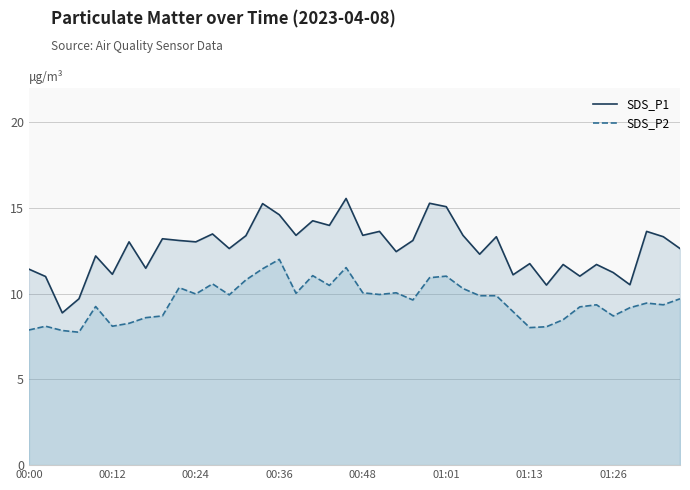

Where is SDS_P2 nearest to the value 9?

29